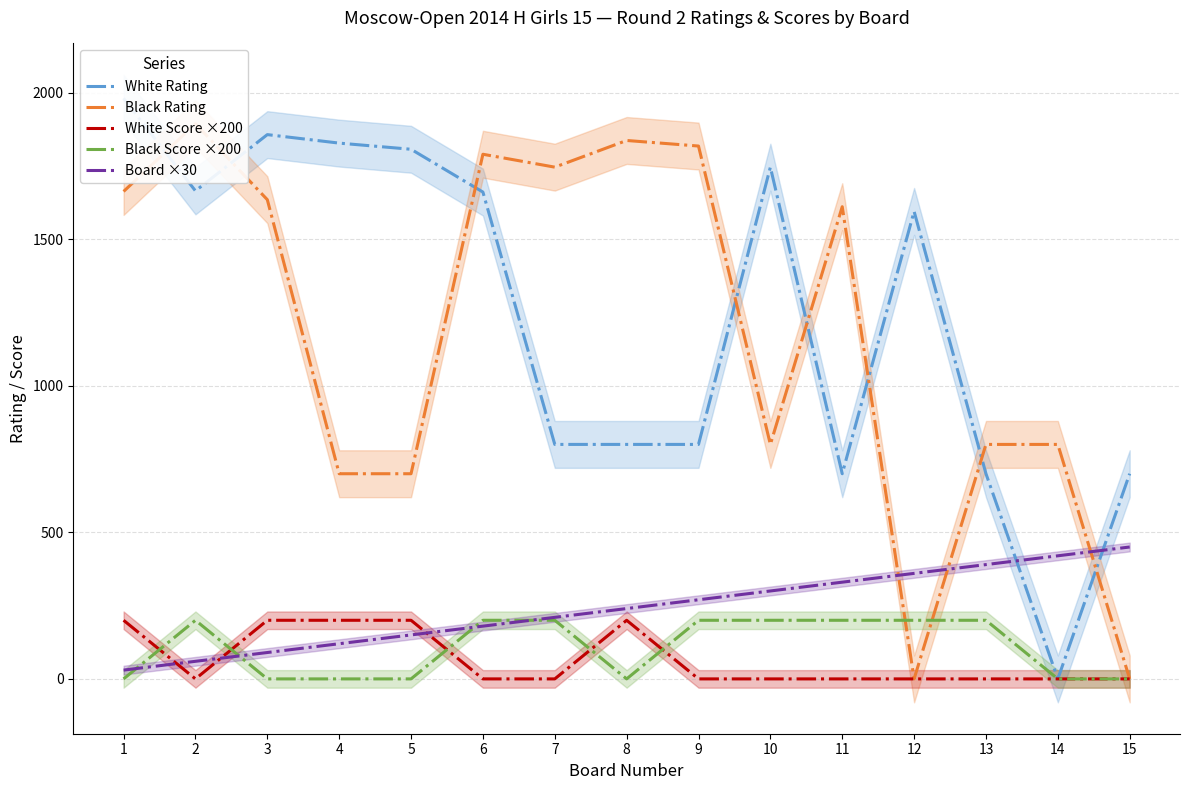

Where does the White Rating series first go above 1595?

1